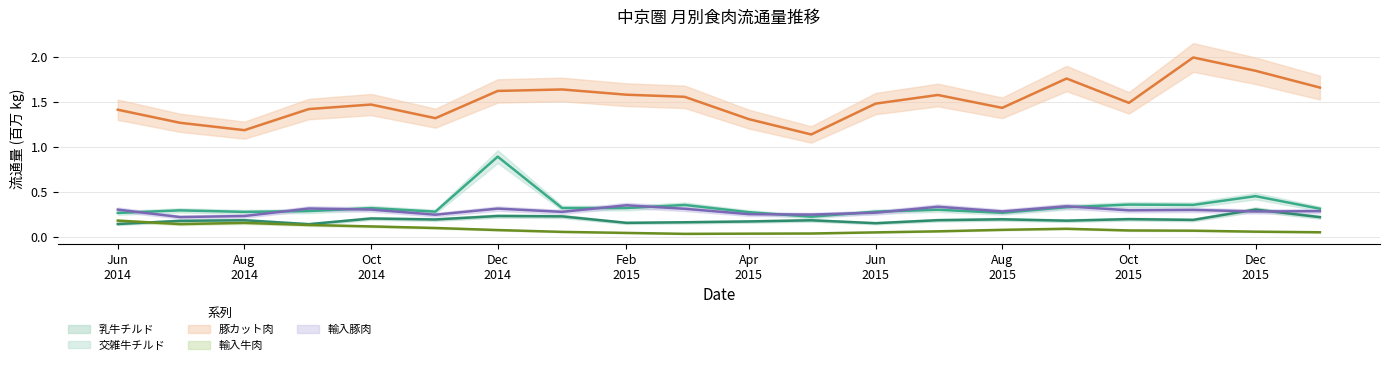

Is it true that 乳牛チルド equals 0.2 at Apr 2015?

False